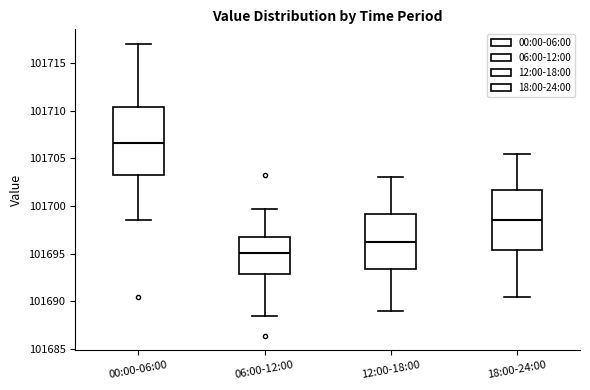

Which box has the highest median line?

00:00-06:00